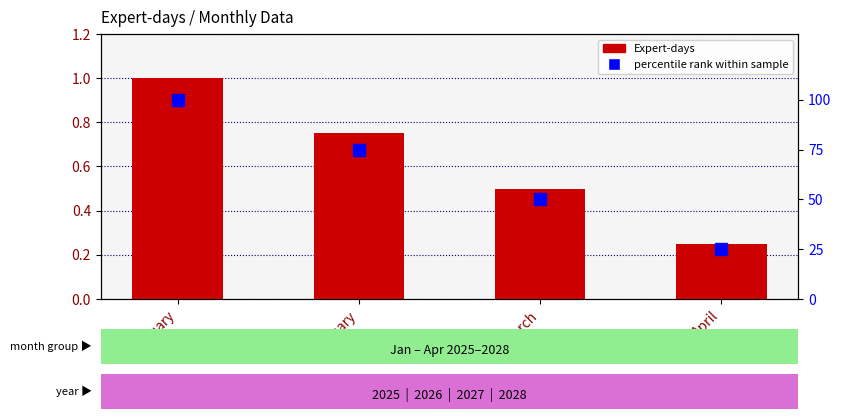

List the labels in order of Expert-days value, smallest first.

April, March, February, January